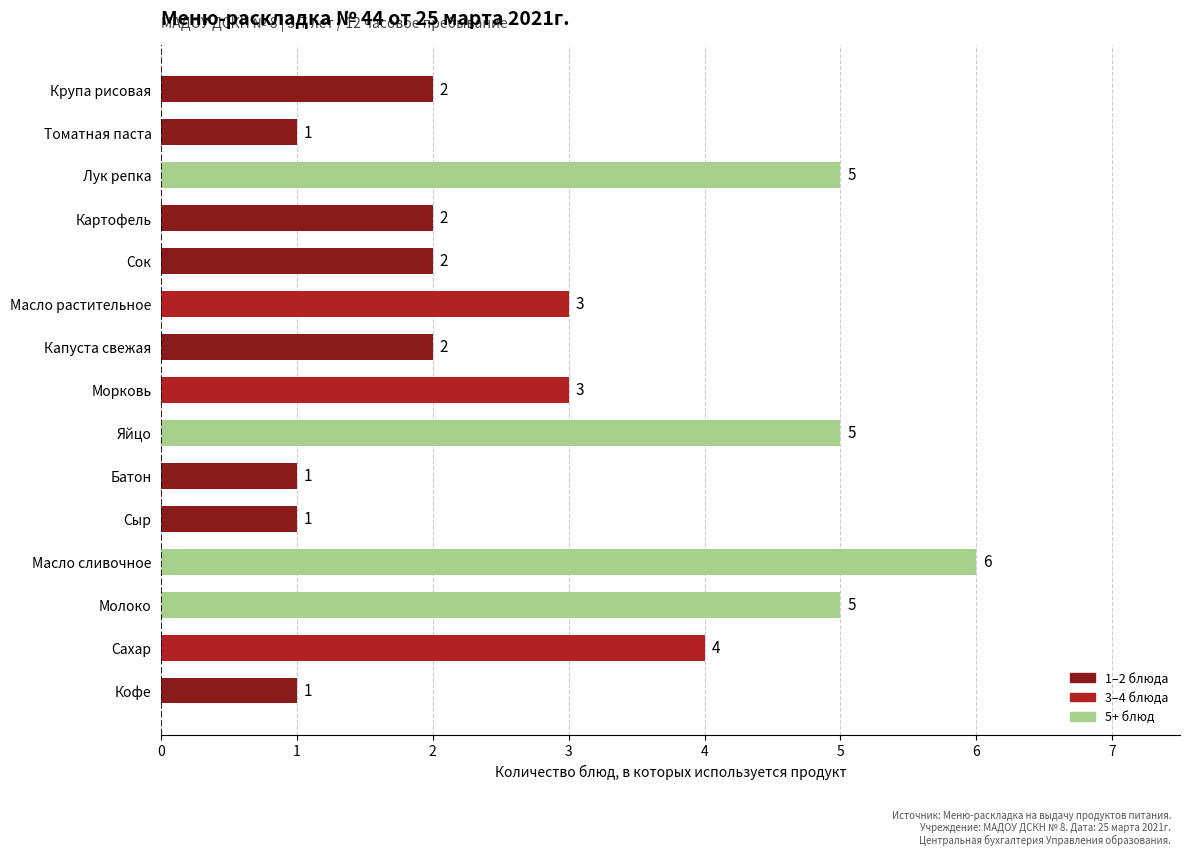

What is the difference between the values at Сок and Масло сливочное?

4